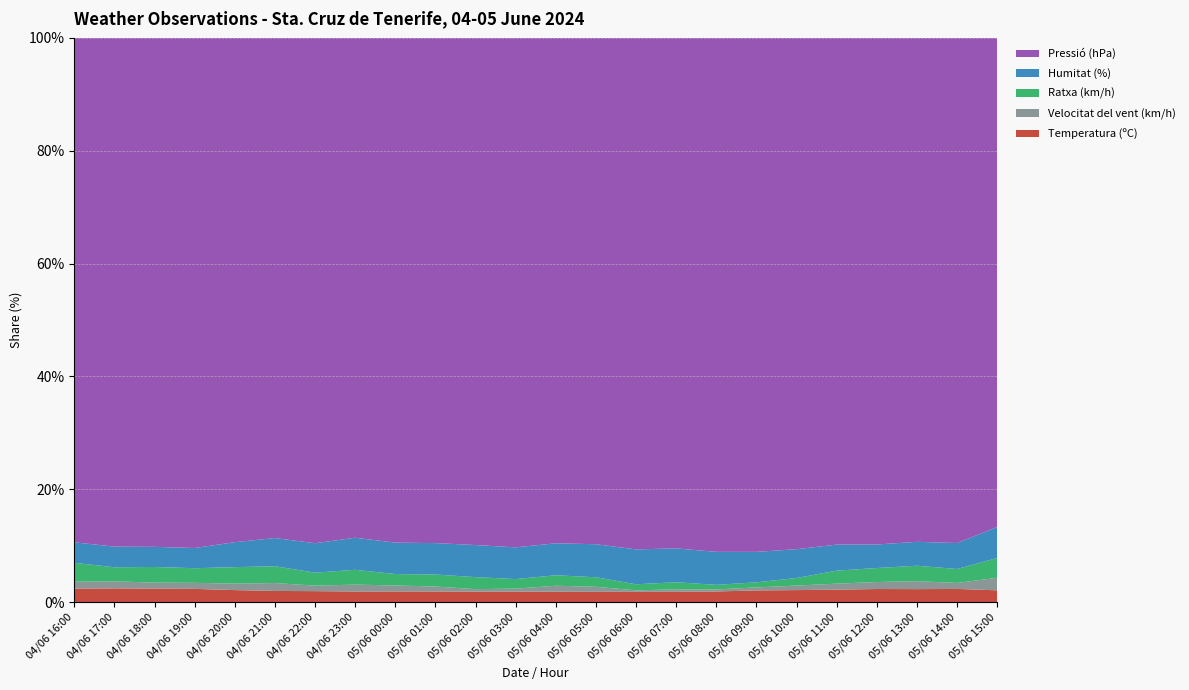

Reading left to right, list all the values displayed in this chart.

Temperatura (ºC): 04/06 16:00=27.2	04/06 17:00=27.5	04/06 18:00=27.0	04/06 19:00=26.4	04/06 20:00=24.3	04/06 21:00=22.8	04/06 22:00=22.2	04/06 23:00=21.7	05/06 00:00=21.6	05/06 01:00=21.5	05/06 02:00=21.1	05/06 03:00=21.0	05/06 04:00=21.0	05/06 05:00=20.8	05/06 06:00=20.5	05/06 07:00=20.6	05/06 08:00=21.2	05/06 09:00=23.2	05/06 10:00=24.0	05/06 11:00=25.1	05/06 12:00=26.4	05/06 13:00=26.3	05/06 14:00=26.6	05/06 15:00=24.6
Velocitat del vent (km/h): 04/06 16:00=14.0	04/06 17:00=14.0	04/06 18:00=12.0	04/06 19:00=12.0	04/06 20:00=13.0	04/06 21:00=16.0	04/06 22:00=11.0	04/06 23:00=14.0	05/06 00:00=12.0	05/06 01:00=10.0	05/06 02:00=5.0	05/06 03:00=6.0	05/06 04:00=12.0	05/06 05:00=10.0	05/06 06:00=3.0	05/06 07:00=5.0	05/06 08:00=4.0	05/06 09:00=6.0	05/06 10:00=9.0	05/06 11:00=12.0	05/06 12:00=14.0	05/06 13:00=16.0	05/06 14:00=12.0	05/06 15:00=26.0
Ratxa (km/h): 04/06 16:00=38.0	04/06 17:00=28.0	04/06 18:00=31.0	04/06 19:00=29.0	04/06 20:00=33.0	04/06 21:00=34.0	04/06 22:00=26.0	04/06 23:00=30.0	05/06 00:00=23.0	05/06 01:00=24.0	05/06 02:00=24.0	05/06 03:00=19.0	05/06 04:00=21.0	05/06 05:00=19.0	05/06 06:00=12.0	05/06 07:00=14.0	05/06 08:00=9.0	05/06 09:00=10.0	05/06 10:00=15.0	05/06 11:00=26.0	05/06 12:00=28.0	05/06 13:00=31.0	05/06 14:00=28.0	05/06 15:00=41.0
Humitat (%): 04/06 16:00=41.0	04/06 17:00=41.0	04/06 18:00=40.0	04/06 19:00=40.0	04/06 20:00=50.0	04/06 21:00=57.0	04/06 22:00=59.0	04/06 23:00=65.0	05/06 00:00=63.0	05/06 01:00=63.0	05/06 02:00=64.0	05/06 03:00=63.0	05/06 04:00=64.0	05/06 05:00=66.0	05/06 06:00=69.0	05/06 07:00=67.0	05/06 08:00=65.0	05/06 09:00=60.0	05/06 10:00=57.0	05/06 11:00=52.0	05/06 12:00=47.0	05/06 13:00=48.0	05/06 14:00=52.0	05/06 15:00=64.0
Pressió (hPa): 04/06 16:00=1011.8	04/06 17:00=1011.3	04/06 18:00=1010.8	04/06 19:00=1010.8	04/06 20:00=1010.9	04/06 21:00=1011.3	04/06 22:00=1012.2	04/06 23:00=1012.8	05/06 00:00=1013.0	05/06 01:00=1012.7	05/06 02:00=1012.2	05/06 03:00=1011.8	05/06 04:00=1011.7	05/06 05:00=1011.3	05/06 06:00=1011.2	05/06 07:00=1011.4	05/06 08:00=1012.0	05/06 09:00=1012.4	05/06 10:00=1012.4	05/06 11:00=1012.3	05/06 12:00=1012.4	05/06 13:00=1012.1	05/06 14:00=1011.8	05/06 15:00=1011.3